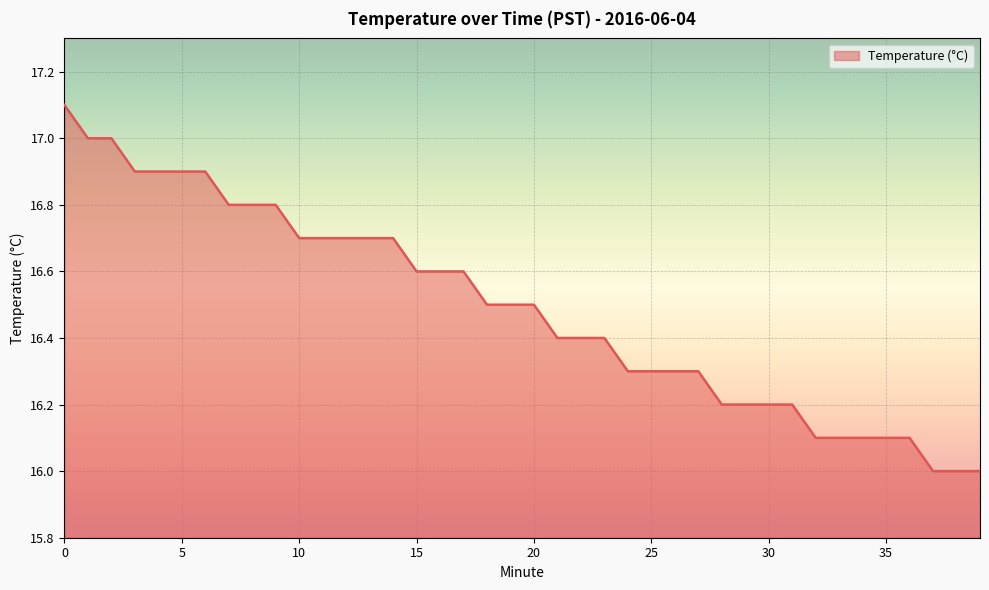

What is the minimum value shown in the chart?

16.0